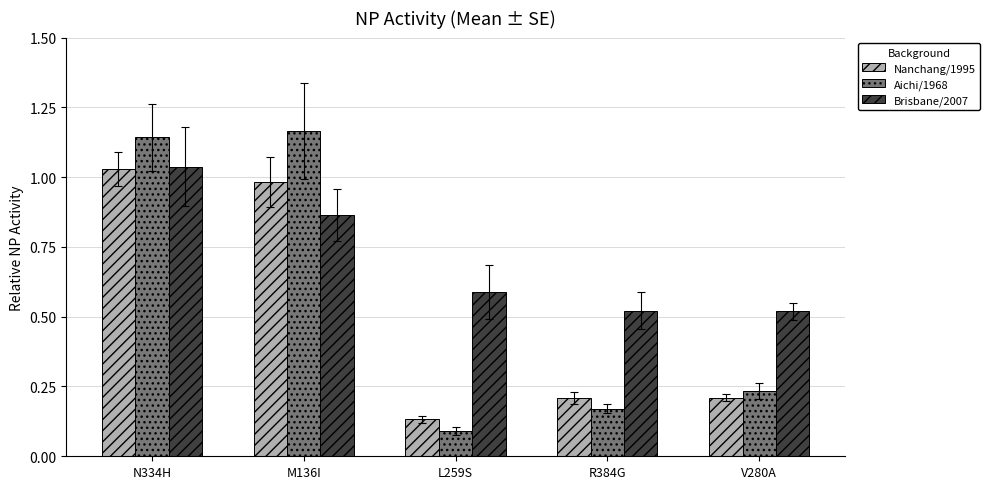

At how many categories does at least one series exceed 0?

5